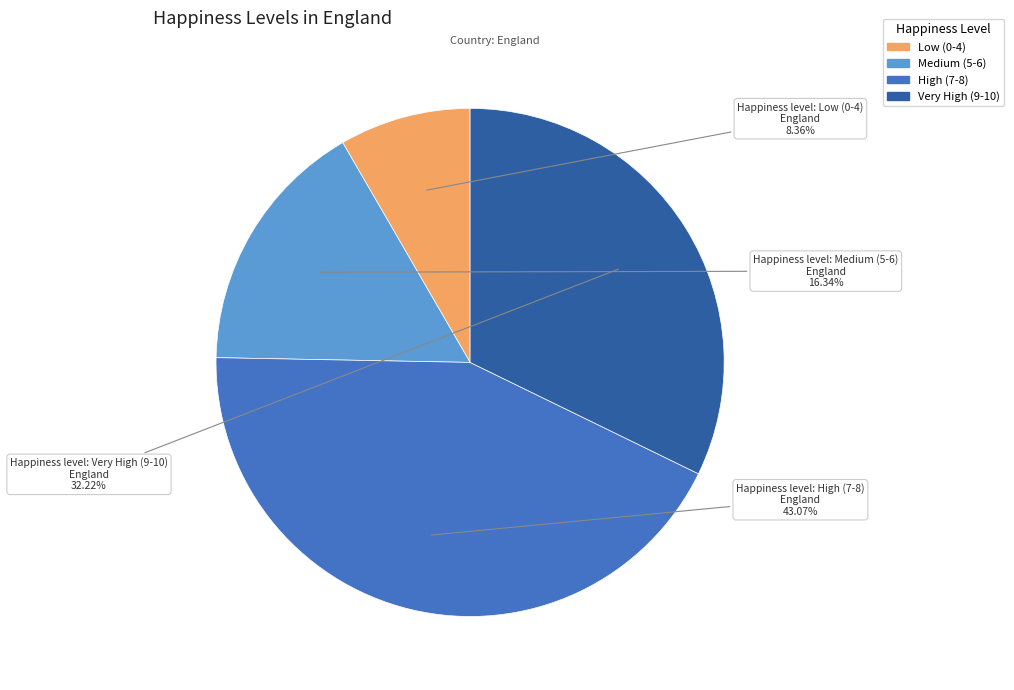

Is there a majority slice in this chart?

No